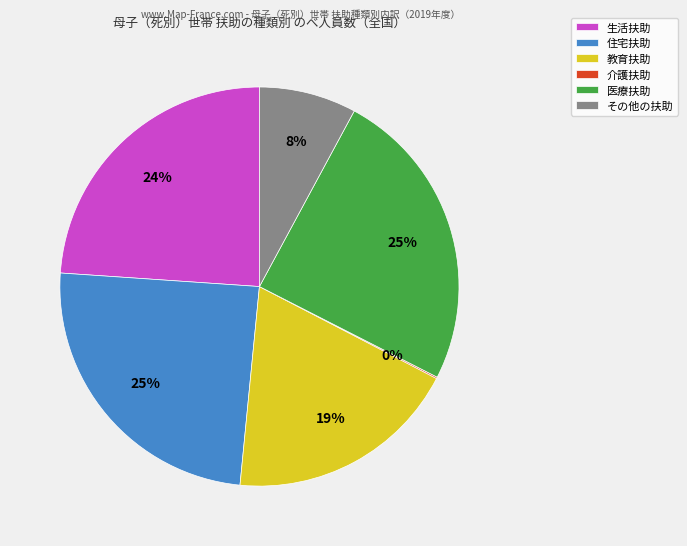

Approximately how many times larger is the value at 医療扶助 compared to 住宅扶助?

1.0